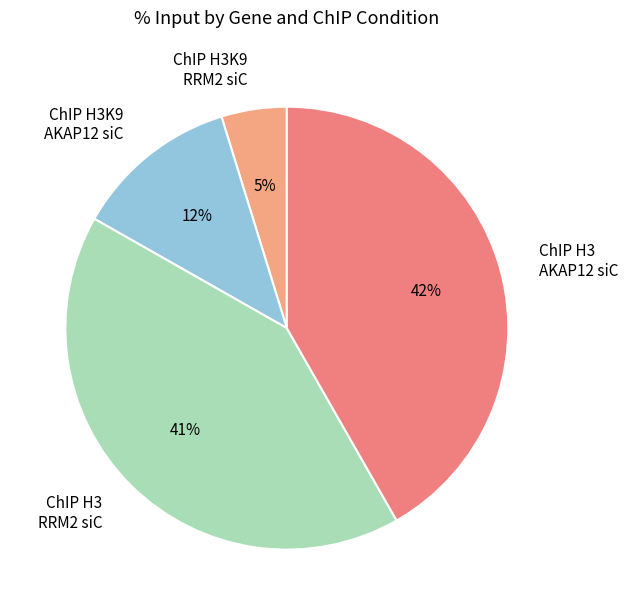

Does ChIP H3 RRM2 siC account for over 50% of the chart?

No